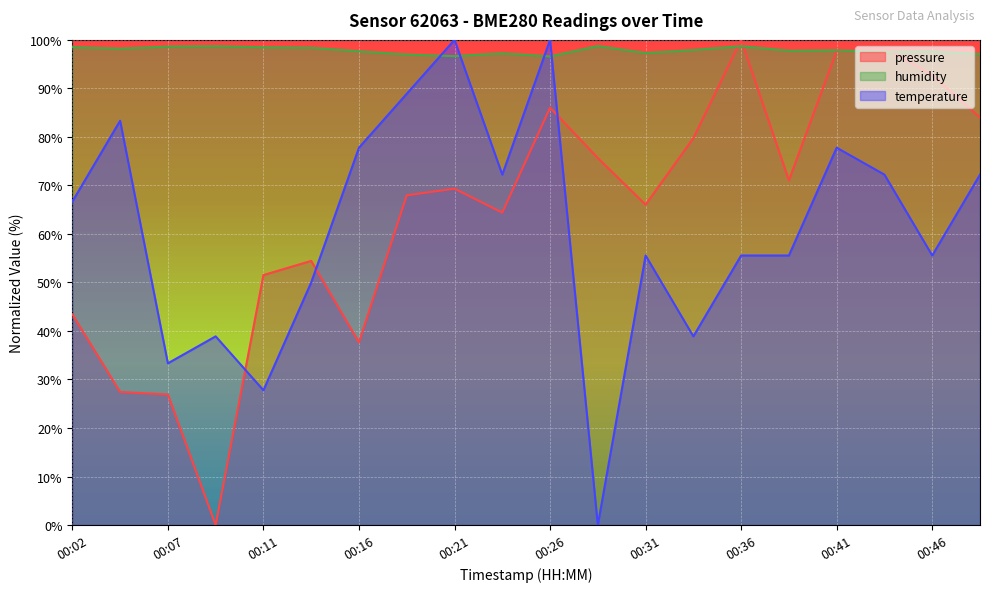

Rank the series at 00:19 from lowest to highest value.

pressure, temperature, humidity